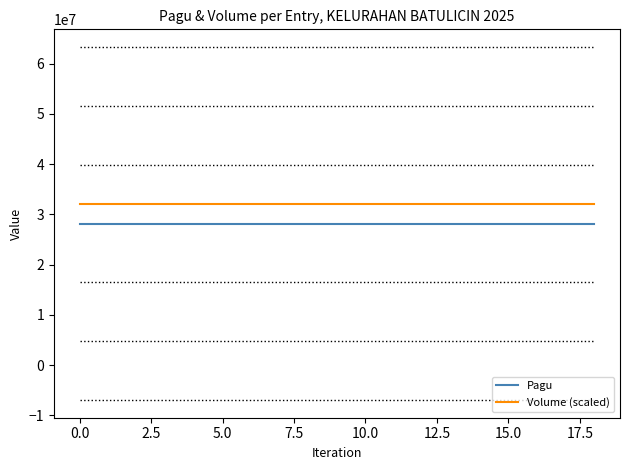

Which series has the largest total across all categories?

Volume (scaled)